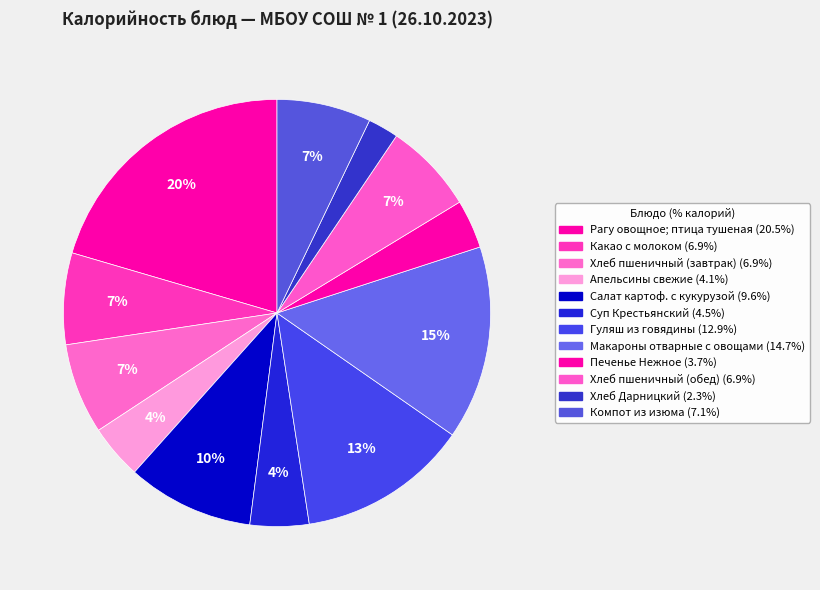

Which slice is the smallest?

Хлеб Дарницкий